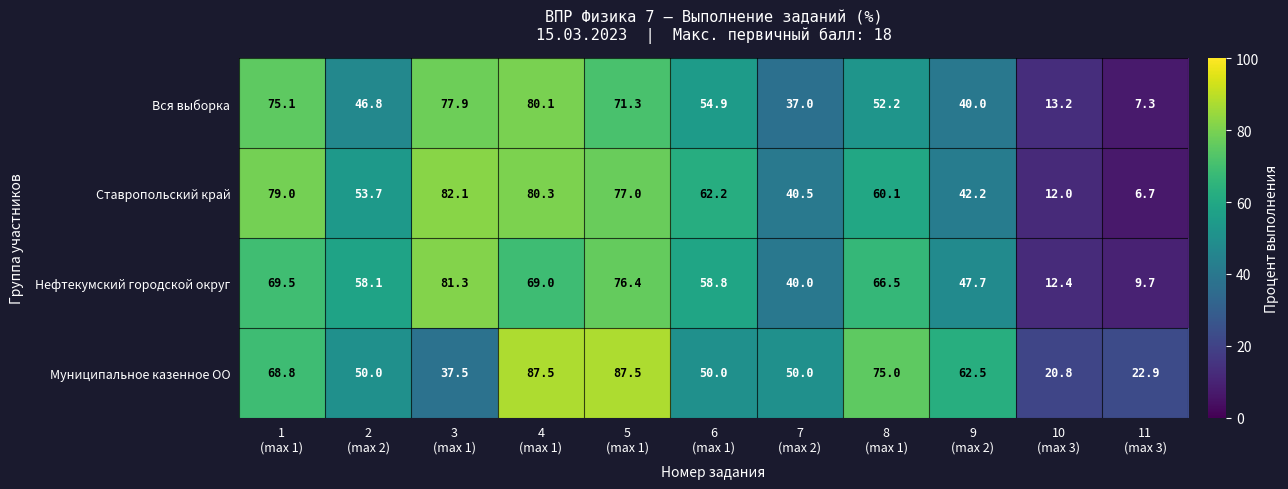

Rank the series at 2
(max 2) from lowest to highest value.

Вся выборка, Муниципальное казенное ОО, Ставропольский край, Нефтекумский городской округ